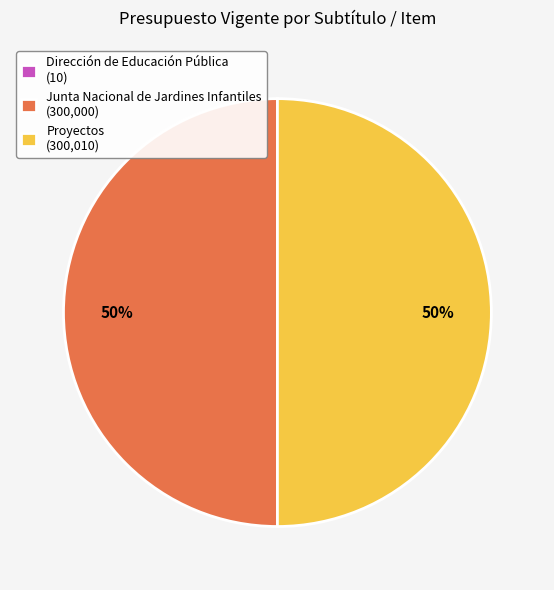

To the nearest percent, what portion does Proyectos (300,010) represent?

50%